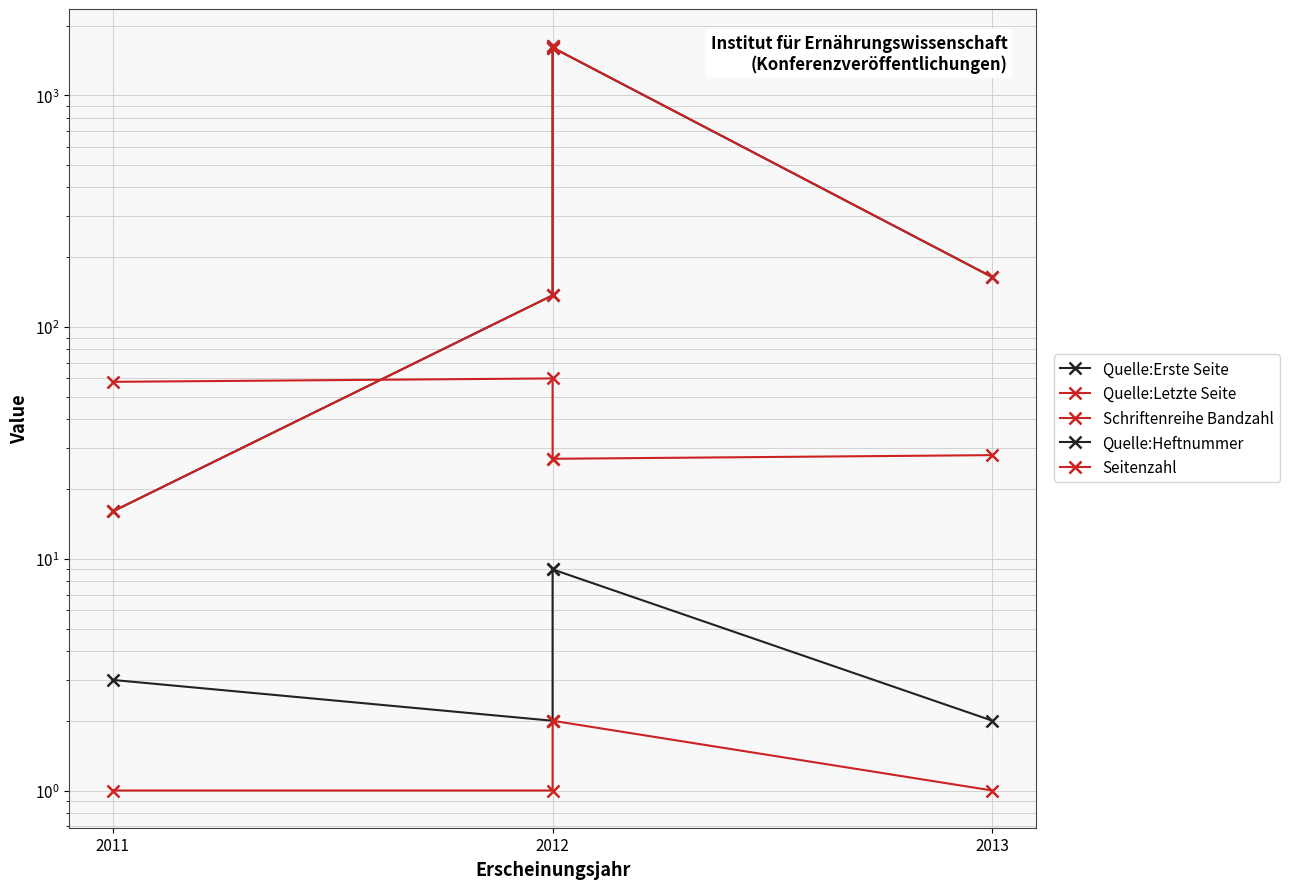

What is the average value of the Seitenzahl series?

1